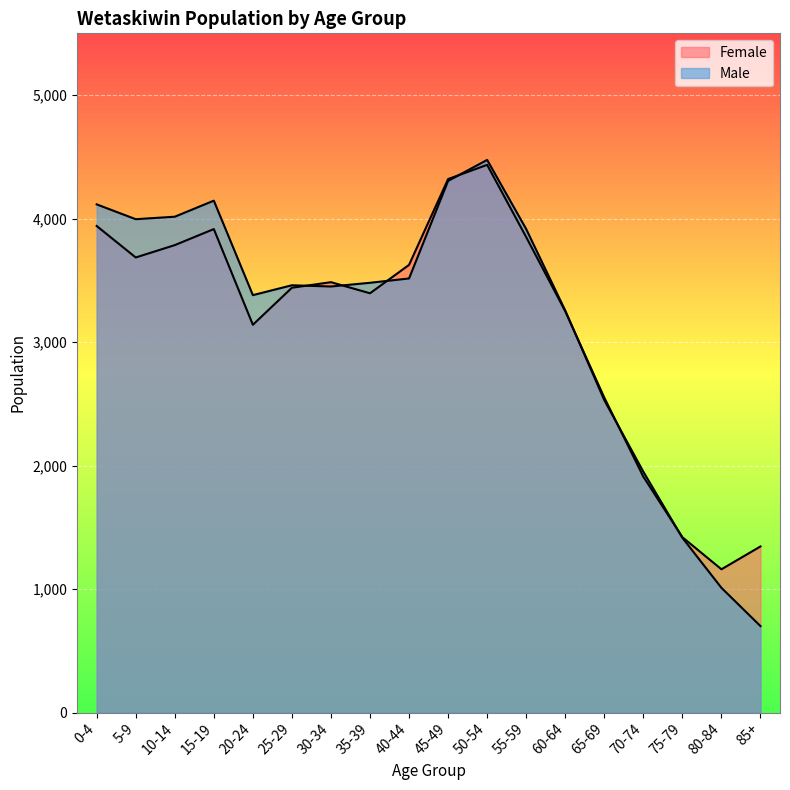

How many interior local peaks does the Female series have?

3